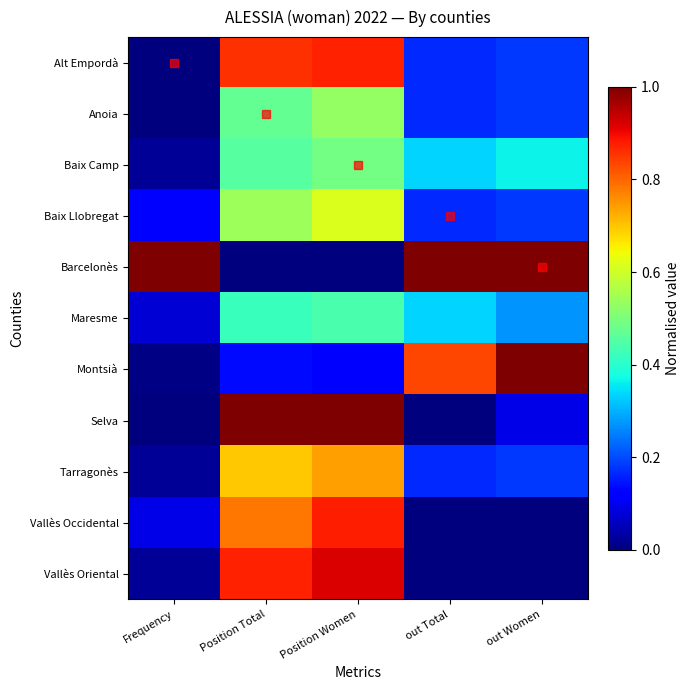

Which series has the largest total across all categories?

Barcelonès